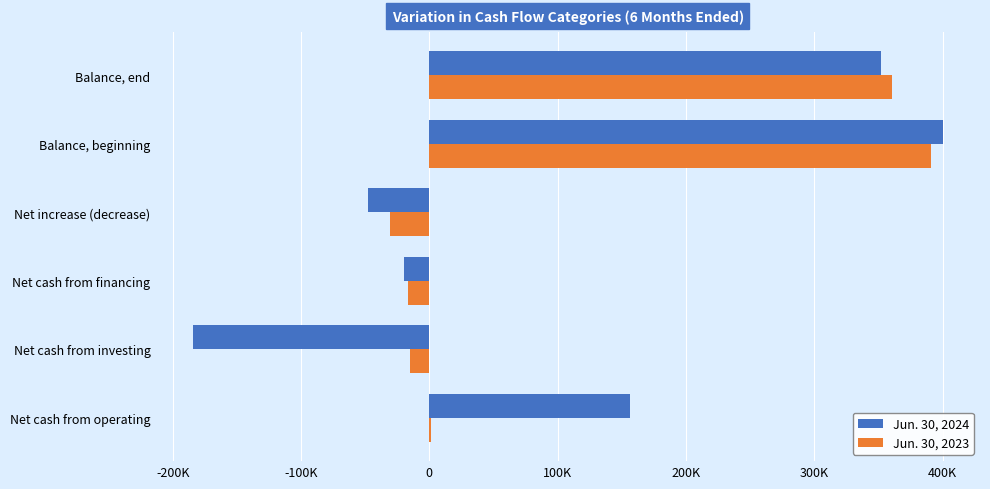

What are all the series names shown in the legend?

Jun. 30, 2024, Jun. 30, 2023